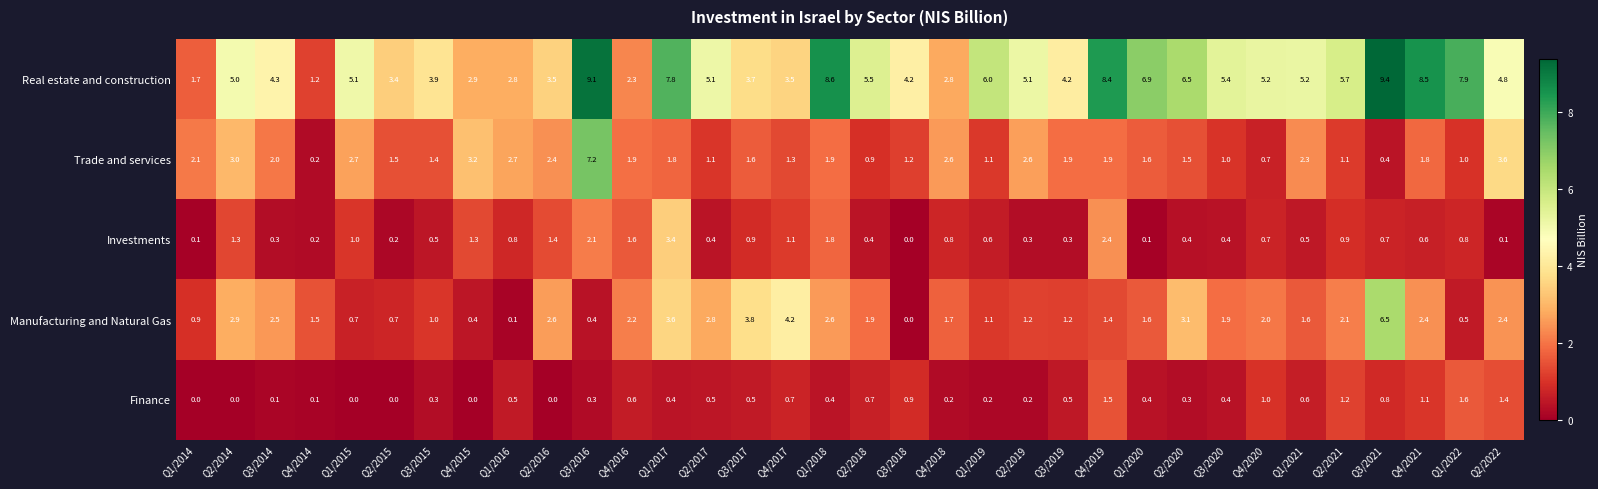

What is the total value across all series at Q3/2018?

6.3